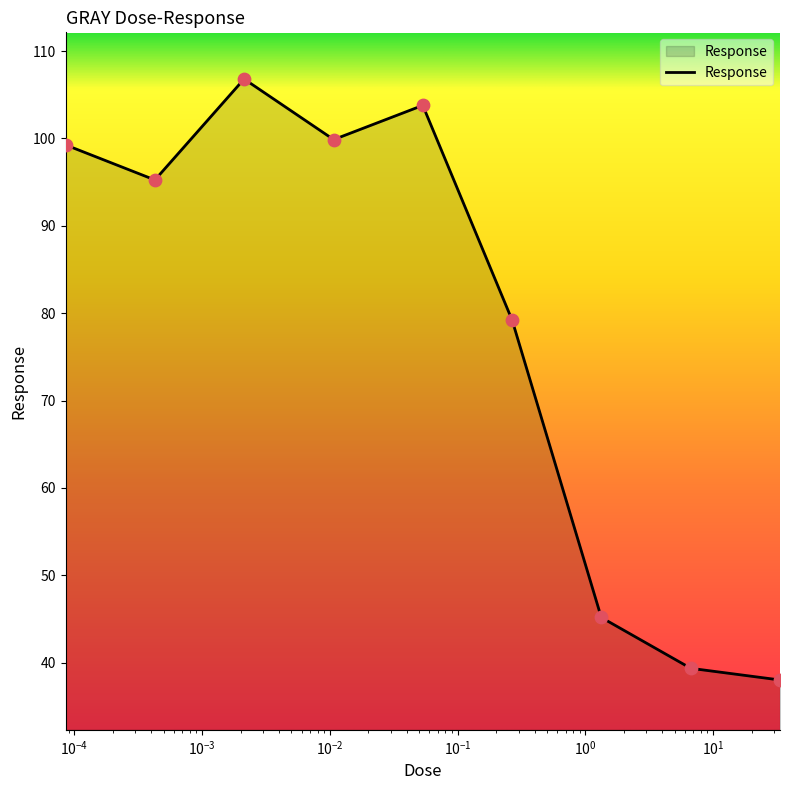

What is the smallest value displayed?

38.0